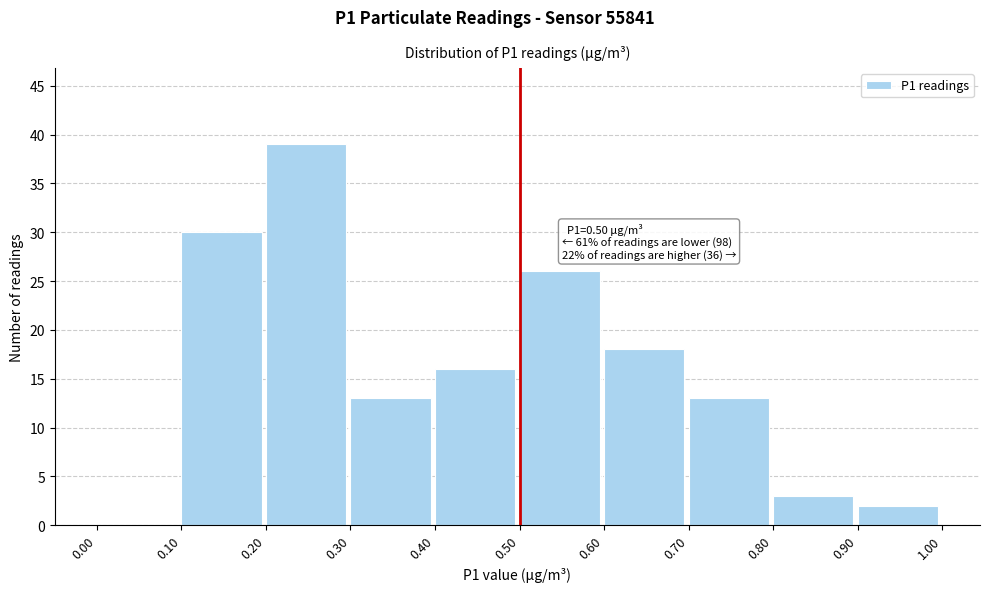

Which range on the x-axis has the tallest bar?

0.20 to 0.30